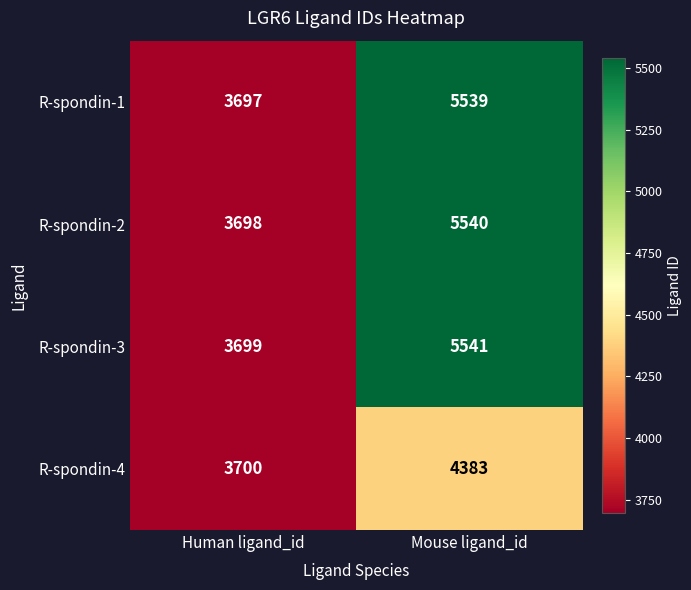

What is the highest value of the R-spondin-2 series?

5540